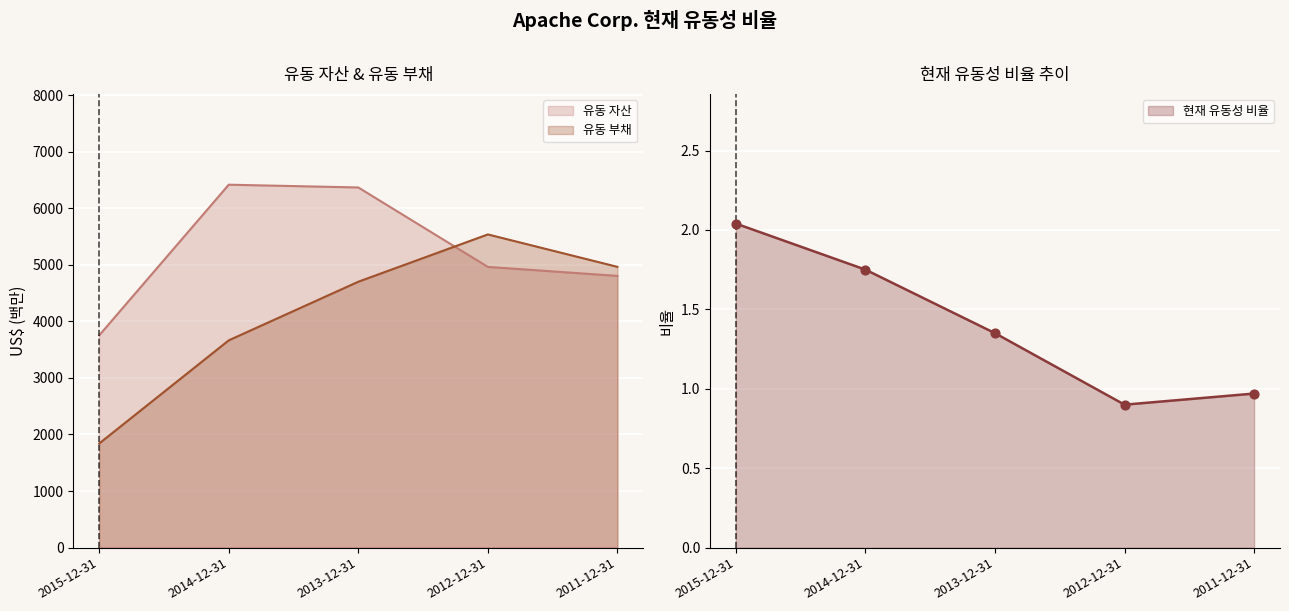

What are all the series names shown in the legend?

유동 자산, 유동 부채, 현재 유동성 비율